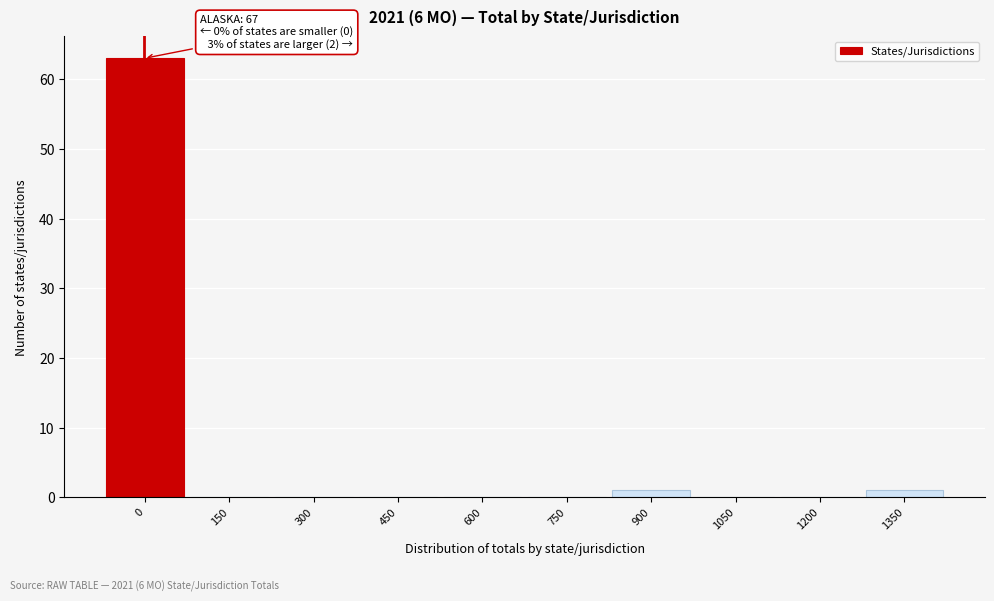

Reading right to left, what are all the values shown in this chart?

1350=1	1200=0	1050=0	900=1	750=0	600=0	450=0	300=0	150=0	0=63